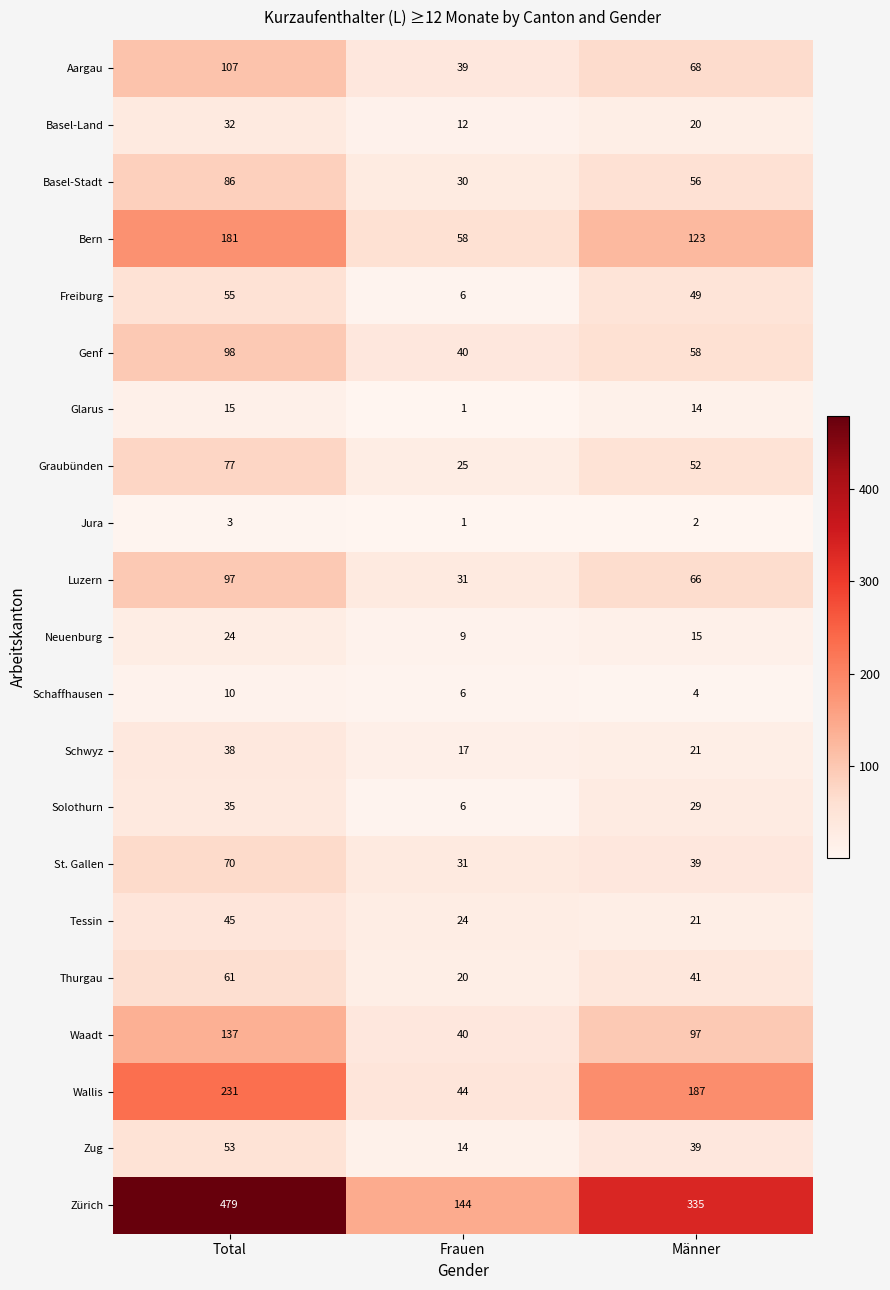

At which label is Luzern closest to 64?

Männer